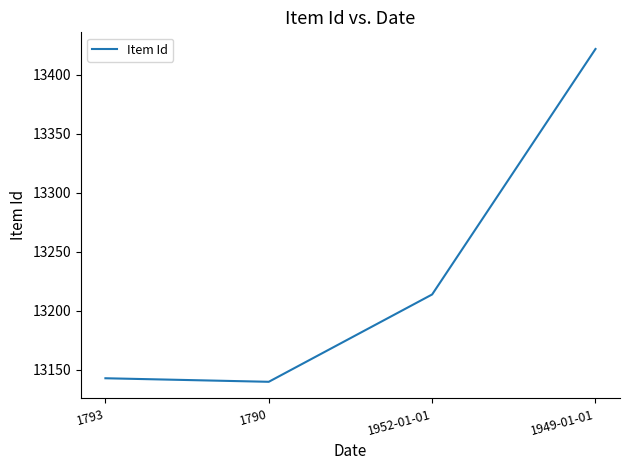

Rank the categories by value from lowest to highest.

1790, 1793, 1952-01-01, 1949-01-01